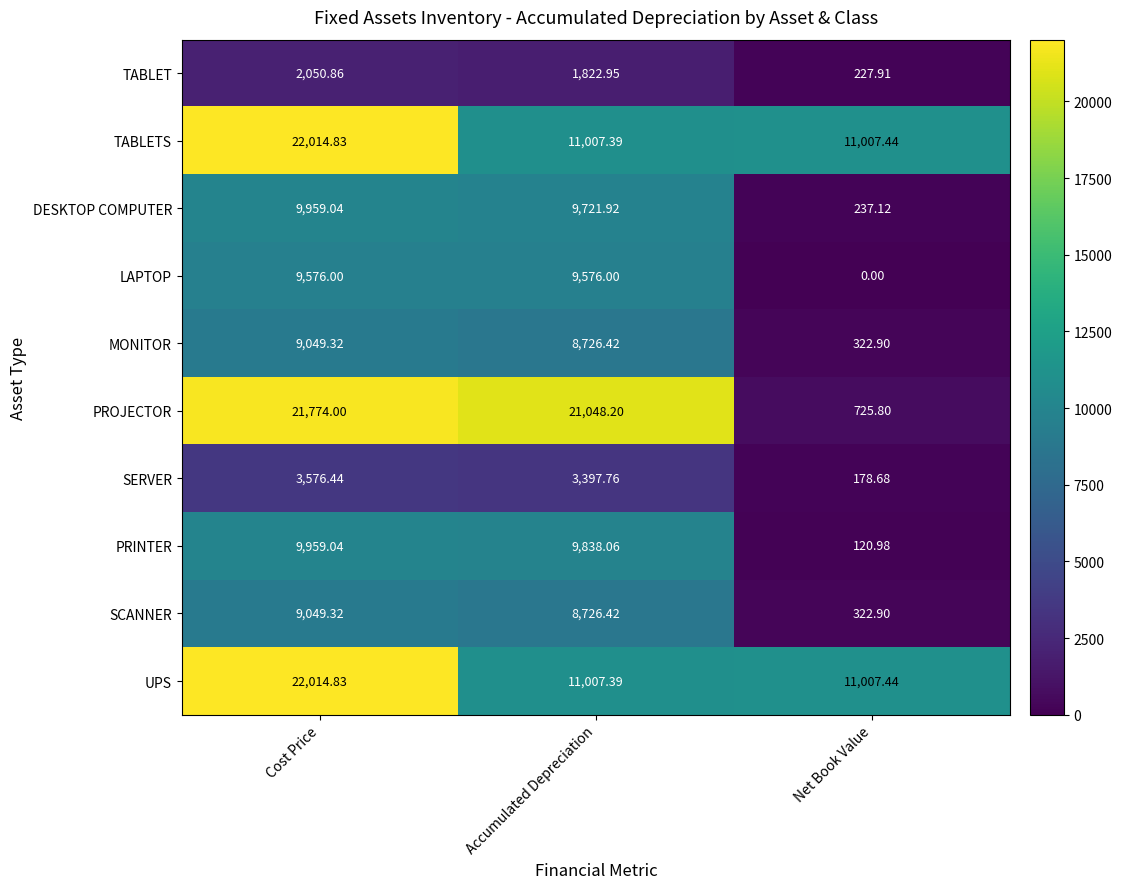

At which label is UPS closest to 16511?

Net Book Value